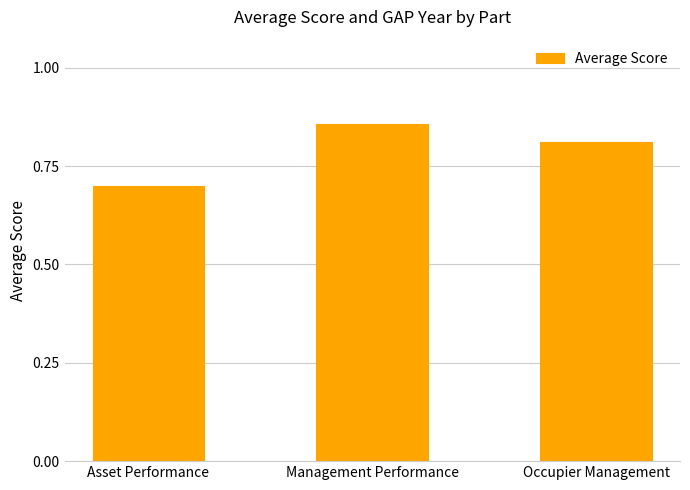

What is the label of the 2nd bar from the left?

Management Performance